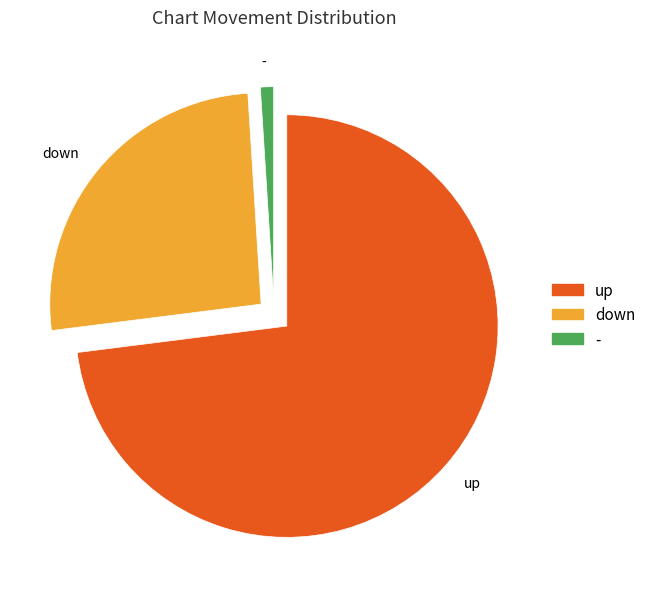

Is up the majority of the pie?

Yes